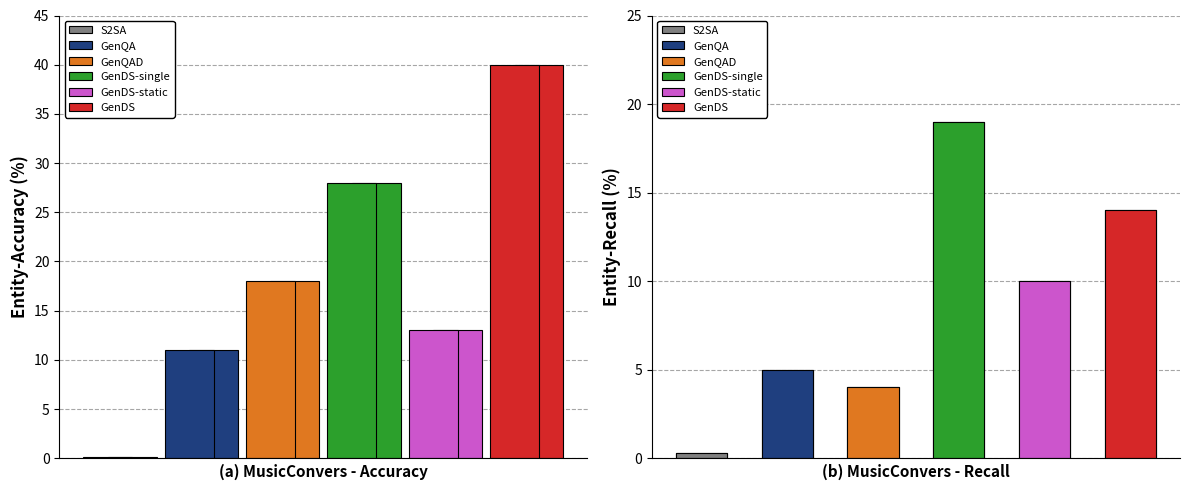

True or false: GenDS-single has a value of 28.0 at 10.

True